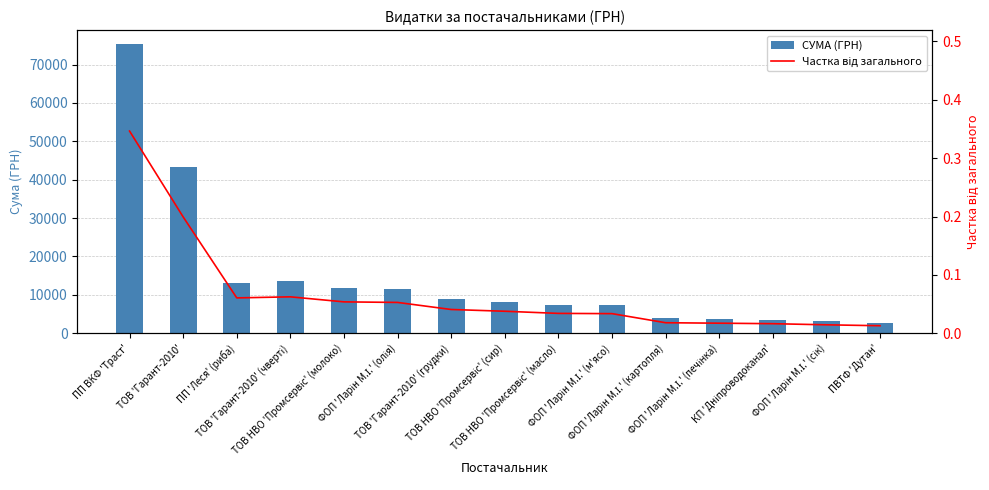

What is the difference between the maximum and minimum values in the Частка від загального series?

0.3